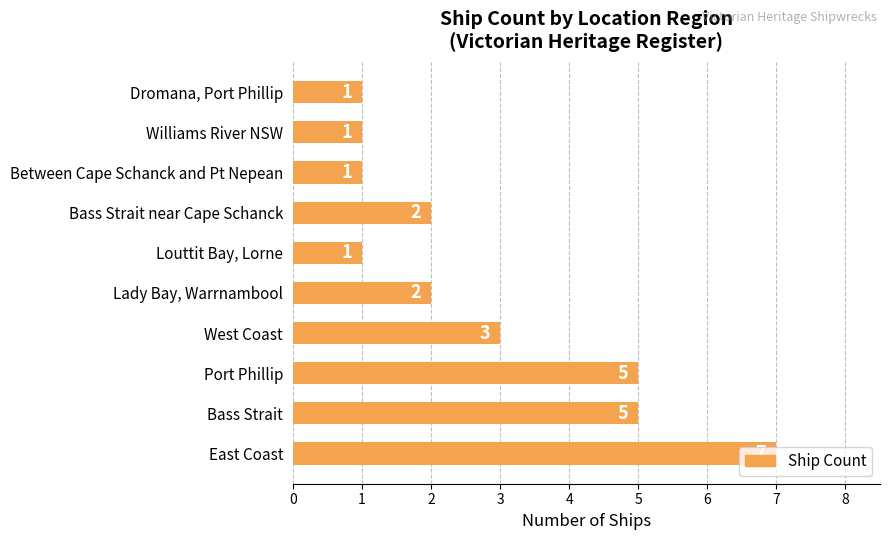

Between Bass Strait near Cape Schanck and Bass Strait, which is larger?

Bass Strait